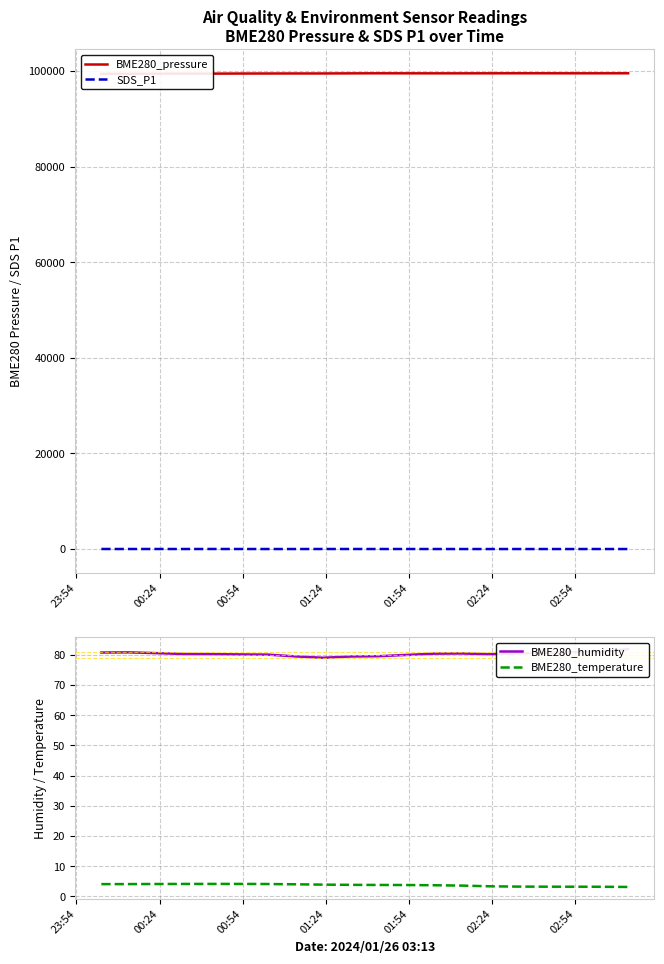

What is the maximum value for BME280_temperature?

4.1